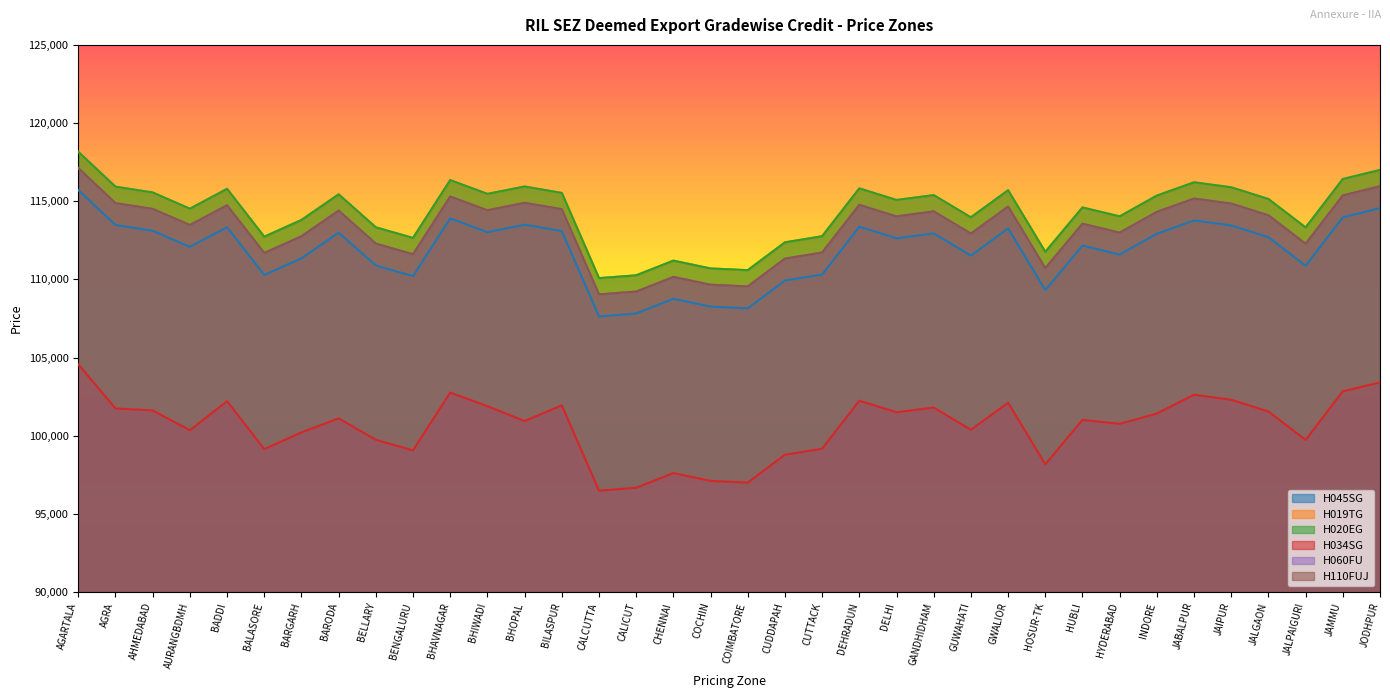

Is the value of H020EG at CHENNAI greater than the value of H019TG at AURANGBDMH?

No